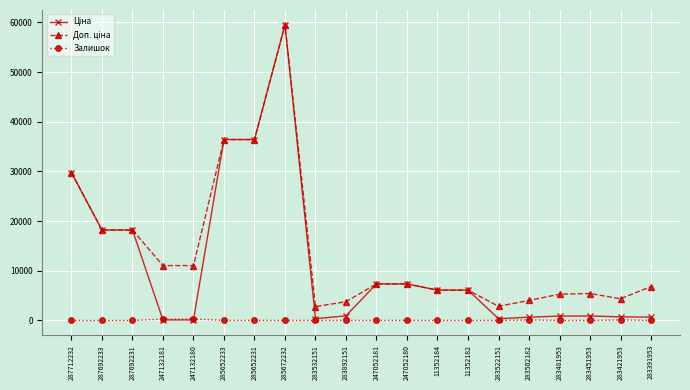

At which category is the sum across all series the highest?

285672232